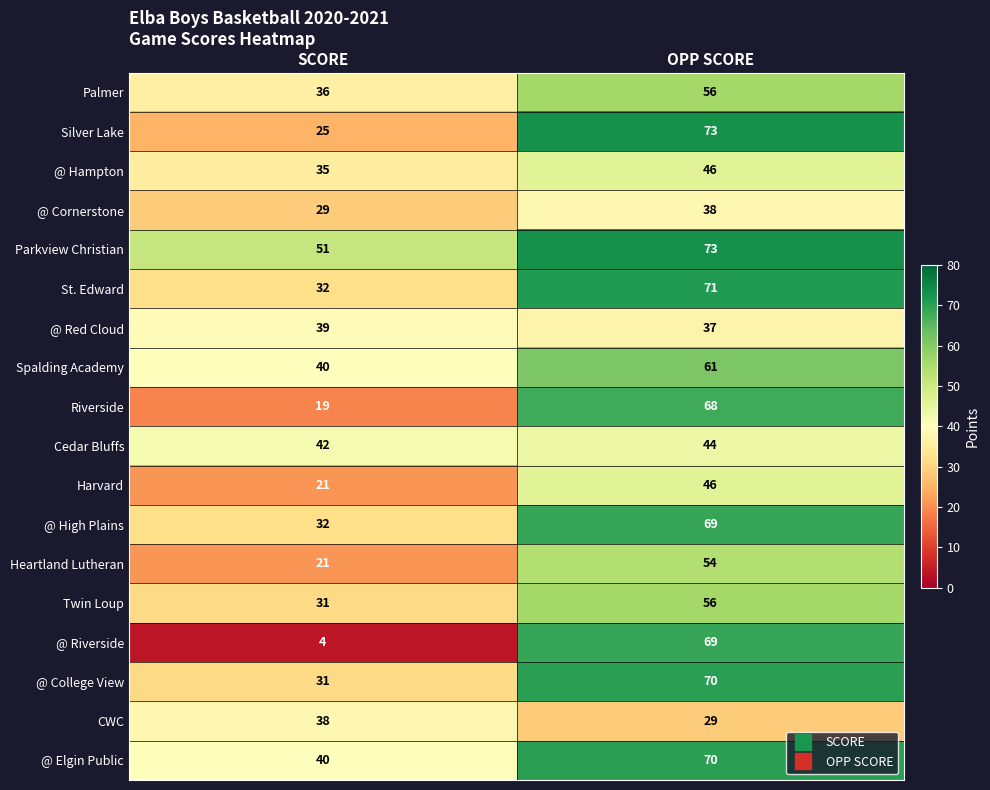

What is the greatest value displayed?

73